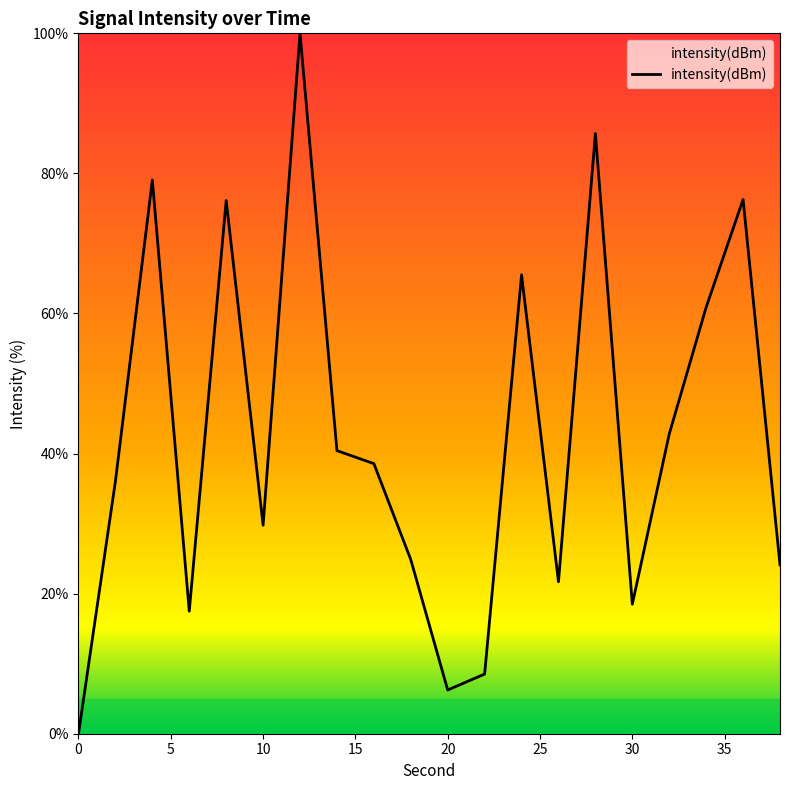

True or false: the data has more than 2 interior local peaks.

True